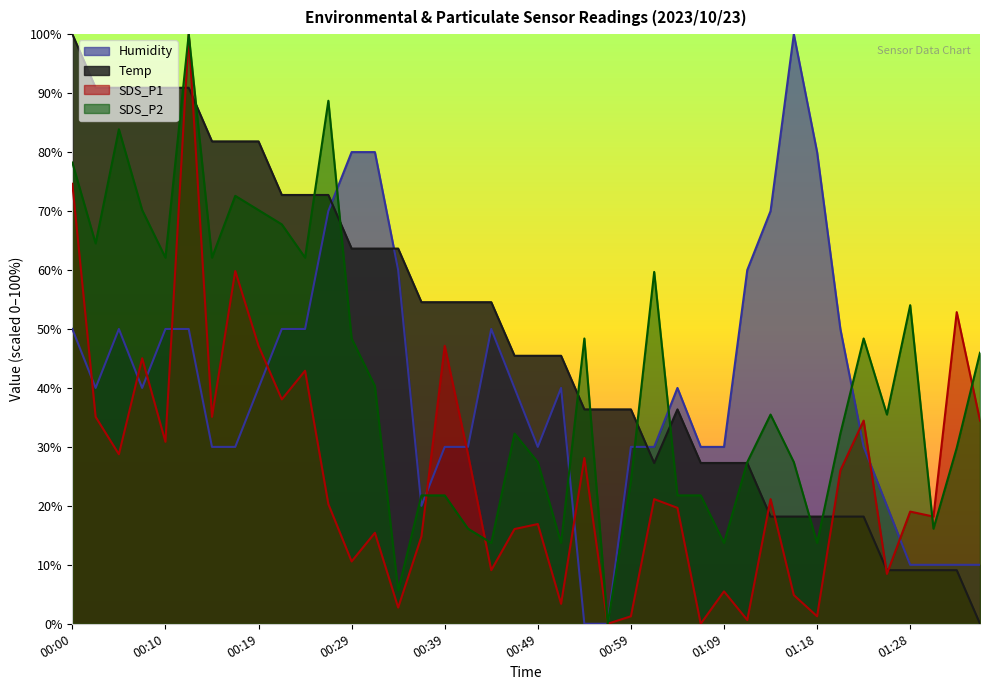

What are all the series names shown in the legend?

Humidity, Temp, SDS_P1, SDS_P2